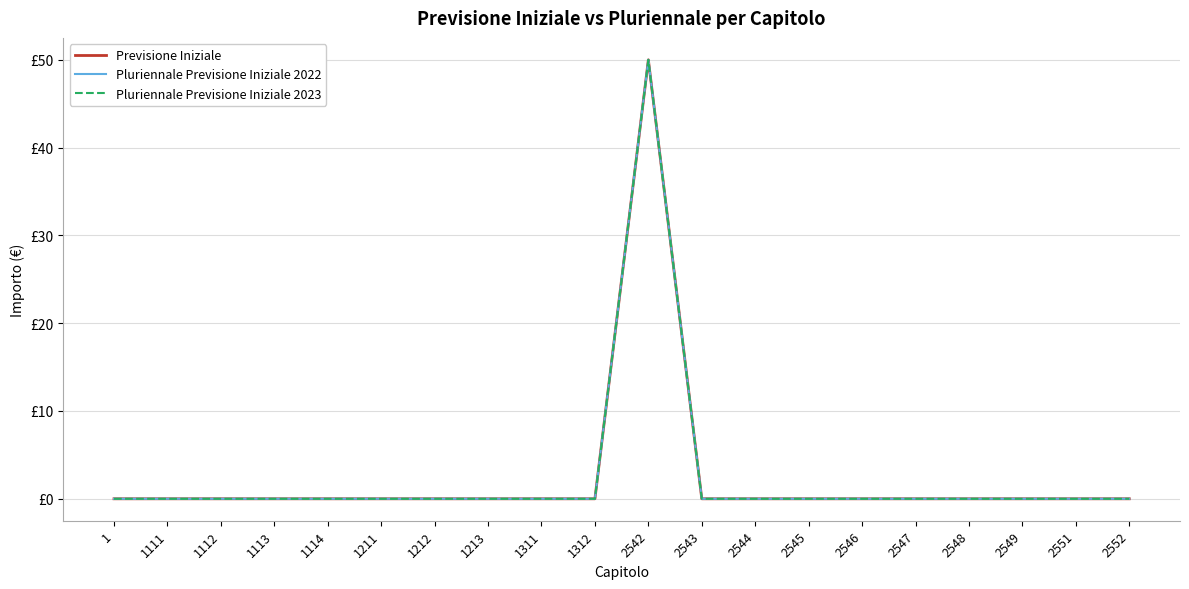

At which label is Pluriennale Previsione Iniziale 2022 closest to 25?

1